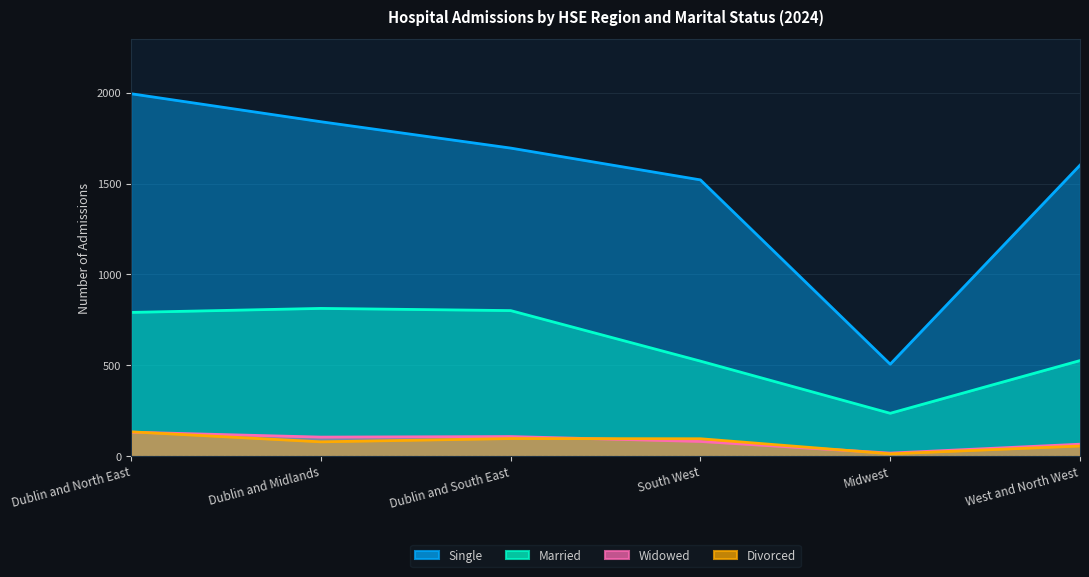

At which label does Widowed first exceed 105?

Dublin and North East